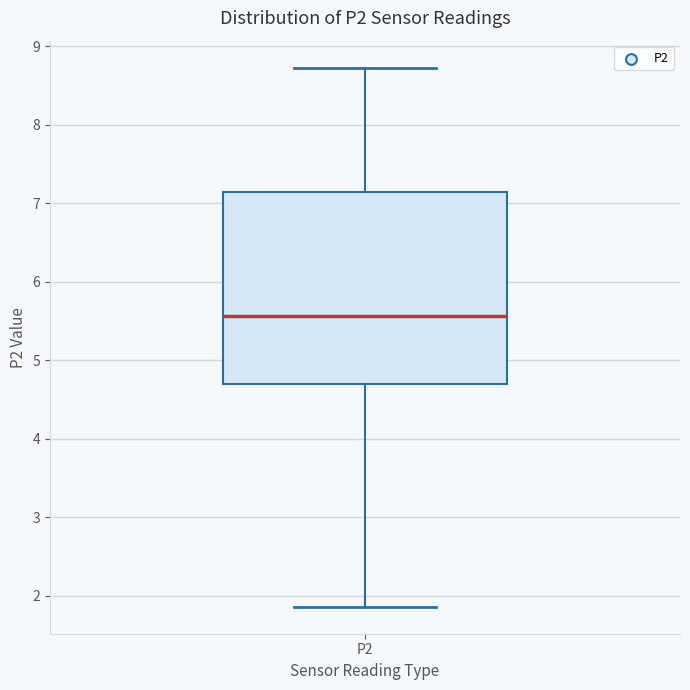

Where is the upper edge of the box for P2 on the y-axis? The values are not printed on the chart, so give them approximately, as read against the axis.

7.1